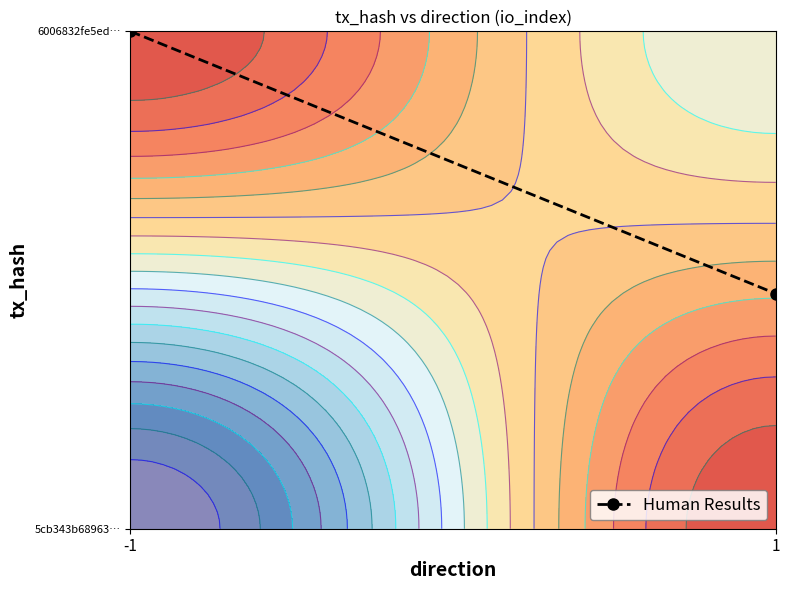

At which label is the value closest to 0?

1